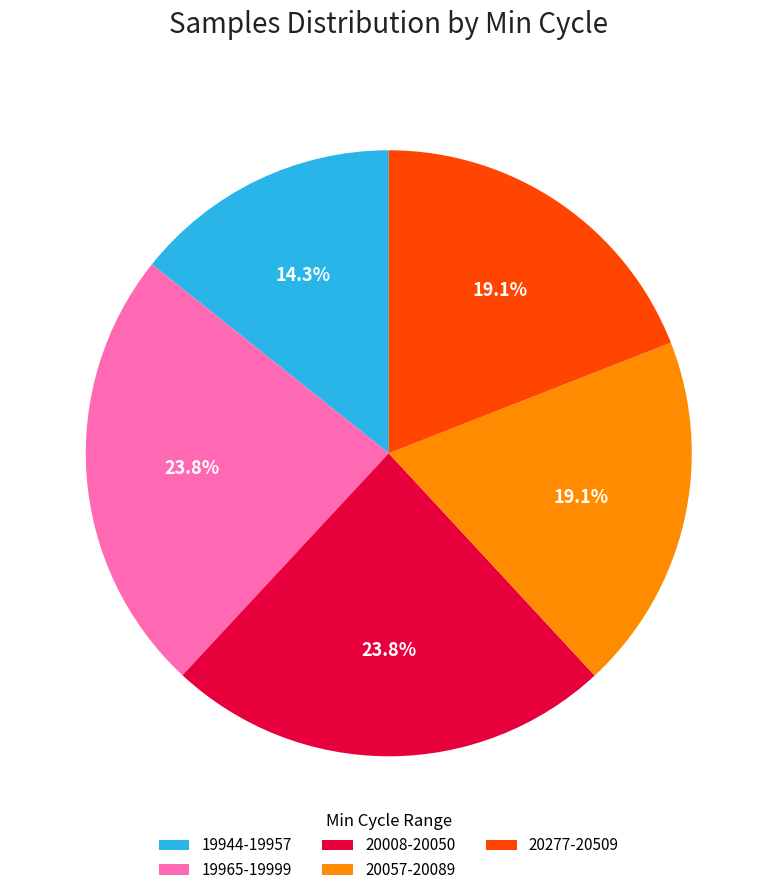

Count the number of slices in the pie.

5